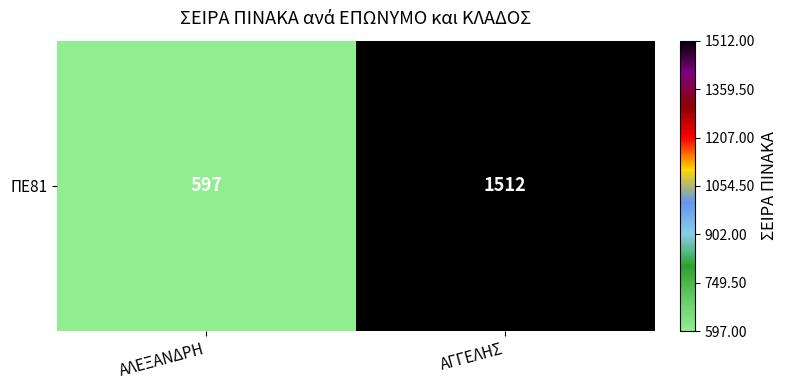

At which category does the chart reach its peak across all series?

ΑΓΓΕΛΗΣ